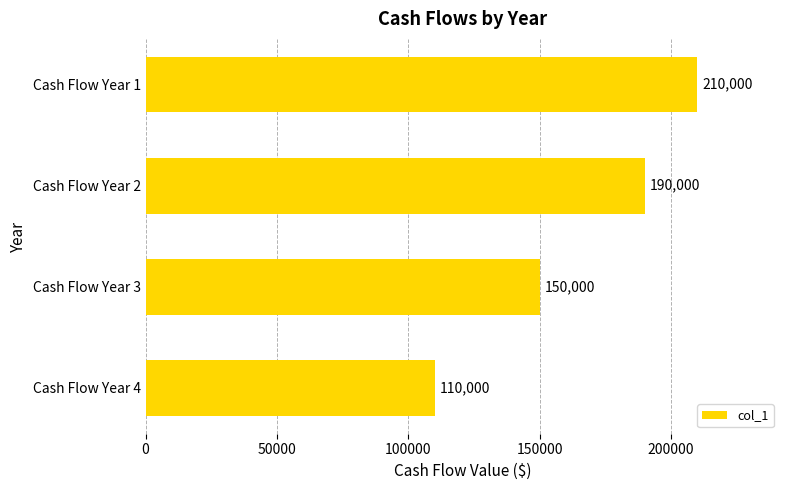

How many distinct data groups are displayed?

1